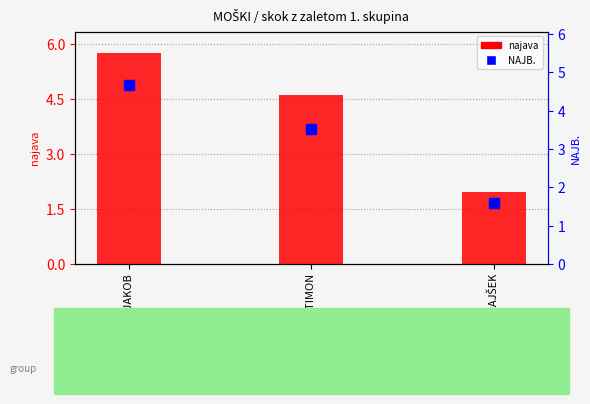

At which label is najava closest to 3?

IGOR PODKRAJŠEK